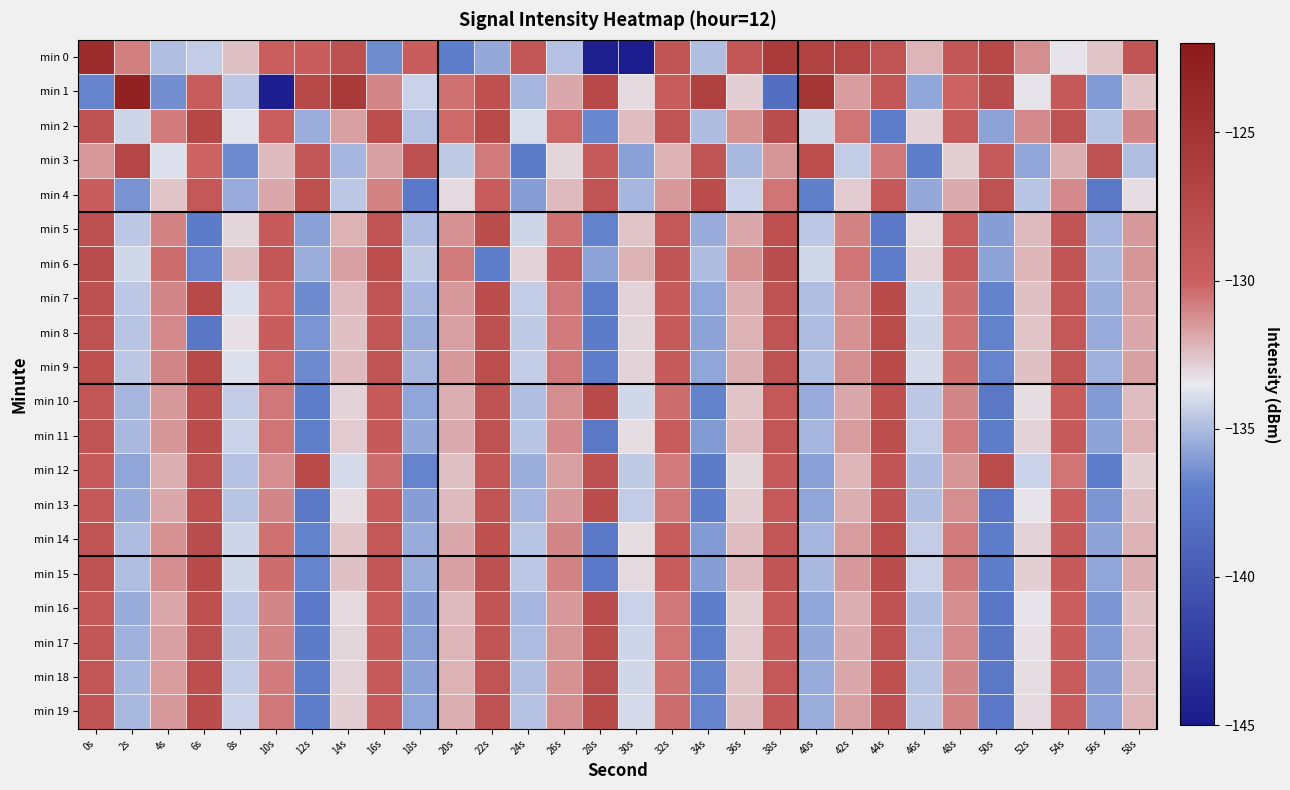

Reading left to right, list all the values displayed in this chart.

min 0: 0s=-124.3	2s=-130.8	4s=-134.9	6s=-134.5	8s=-132.4	10s=-129.9	12s=-129.8	14s=-128.2	16s=-136.5	18s=-129.8	20s=-137.1	22s=-135.6	24s=-129.0	26s=-134.8	28s=-144.4	30s=-144.8	32s=-128.7	34s=-134.9	36s=-129.0	38s=-125.9	40s=-126.7	42s=-127.2	44s=-128.6	46s=-132.2	48s=-129.1	50s=-127.5	52s=-131.2	54s=-133.4	56s=-132.5	58s=-128.8
min 1: 0s=-136.8	2s=-122.9	4s=-136.4	6s=-129.7	8s=-134.6	10s=-144.7	12s=-127.6	14s=-125.7	16s=-131.0	18s=-134.3	20s=-130.5	22s=-128.3	24s=-135.2	26s=-131.8	28s=-127.4	30s=-133.1	32s=-129.7	34s=-126.5	36s=-132.8	38s=-138.2	40s=-125.3	42s=-131.6	44s=-128.9	46s=-135.7	48s=-130.1	50s=-127.8	52s=-133.4	54s=-129.2	56s=-136.1	58s=-132.6
min 2: 0s=-128.5	2s=-134.2	4s=-130.8	6s=-127.3	8s=-133.6	10s=-129.9	12s=-135.4	14s=-131.7	16s=-128.1	18s=-134.8	20s=-130.3	22s=-127.6	24s=-133.9	26s=-130.2	28s=-136.7	30s=-132.4	32s=-128.7	34s=-135.0	36s=-131.3	38s=-127.8	40s=-134.1	42s=-130.6	44s=-137.2	46s=-132.9	48s=-129.4	50s=-135.8	52s=-131.1	54s=-128.4	56s=-134.7	58s=-131.0
min 3: 0s=-131.5	2s=-127.2	4s=-133.8	6s=-130.1	8s=-136.6	10s=-132.3	12s=-128.9	14s=-135.2	16s=-131.7	18s=-128.2	20s=-134.5	22s=-130.8	24s=-137.3	26s=-133.0	28s=-129.5	30s=-135.9	32s=-132.1	34s=-128.6	36s=-135.1	38s=-131.4	40s=-128.1	42s=-134.4	44s=-130.7	46s=-137.1	48s=-132.8	50s=-129.3	52s=-135.7	54s=-132.0	56s=-128.5	58s=-134.9
min 4: 0s=-129.8	2s=-136.3	4s=-132.6	6s=-129.1	8s=-135.5	10s=-131.8	12s=-128.3	14s=-134.6	16s=-130.9	18s=-137.4	20s=-133.1	22s=-129.6	24s=-136.0	26s=-132.3	28s=-128.8	30s=-135.2	32s=-131.5	34s=-128.0	36s=-134.3	38s=-130.6	40s=-137.0	42s=-132.7	44s=-129.2	46s=-135.6	48s=-131.9	50s=-128.4	52s=-134.7	54s=-131.1	56s=-137.5	58s=-133.2
min 5: 0s=-128.2	2s=-134.6	4s=-130.9	6s=-137.3	8s=-133.0	10s=-129.5	12s=-135.9	14s=-132.1	16s=-128.6	18s=-135.0	20s=-131.3	22s=-127.9	24s=-134.2	26s=-130.5	28s=-136.9	30s=-132.6	32s=-129.1	34s=-135.5	36s=-131.8	38s=-128.3	40s=-134.6	42s=-130.9	44s=-137.4	46s=-133.1	48s=-129.6	50s=-136.0	52s=-132.3	54s=-128.8	56s=-135.2	58s=-131.5
min 6: 0s=-127.8	2s=-134.1	4s=-130.4	6s=-136.8	8s=-132.5	10s=-129.0	12s=-135.4	14s=-131.7	16s=-128.1	18s=-134.5	20s=-130.8	22s=-137.2	24s=-132.9	26s=-129.4	28s=-135.8	30s=-132.1	32s=-128.6	34s=-135.0	36s=-131.3	38s=-127.8	40s=-134.1	42s=-130.6	44s=-137.2	46s=-132.9	48s=-129.4	50s=-135.8	52s=-132.2	54s=-128.7	56s=-135.1	58s=-131.4
min 7: 0s=-128.2	2s=-134.6	4s=-131.0	6s=-127.5	8s=-133.8	10s=-130.1	12s=-136.6	14s=-132.3	16s=-128.8	18s=-135.2	20s=-131.5	22s=-128.0	24s=-134.4	26s=-130.7	28s=-137.2	30s=-132.9	32s=-129.4	34s=-135.7	36s=-132.0	38s=-128.5	40s=-134.9	42s=-131.2	44s=-127.7	46s=-134.1	48s=-130.4	50s=-136.9	52s=-132.5	54s=-129.0	56s=-135.4	58s=-131.7
min 8: 0s=-128.4	2s=-134.7	4s=-131.1	6s=-137.6	8s=-133.3	10s=-129.8	12s=-136.2	14s=-132.5	16s=-129.0	18s=-135.4	20s=-131.7	22s=-128.2	24s=-134.5	26s=-130.8	28s=-137.3	30s=-133.0	32s=-129.5	34s=-135.8	36s=-132.1	38s=-128.6	40s=-135.0	42s=-131.3	44s=-127.9	46s=-134.2	48s=-130.5	50s=-136.9	52s=-132.6	54s=-129.1	56s=-135.5	58s=-131.8
min 9: 0s=-128.3	2s=-134.6	4s=-131.0	6s=-127.5	8s=-133.8	10s=-130.2	12s=-136.6	14s=-132.3	16s=-128.8	18s=-135.2	20s=-131.5	22s=-128.1	24s=-134.4	26s=-130.7	28s=-137.2	30s=-132.9	32s=-129.4	34s=-135.7	36s=-132.0	38s=-128.5	40s=-134.9	42s=-131.2	44s=-127.7	46s=-134.0	48s=-130.4	50s=-136.8	52s=-132.5	54s=-129.0	56s=-135.3	58s=-131.7
min 10: 0s=-129.0	2s=-135.2	4s=-131.5	6s=-128.1	8s=-134.4	10s=-130.7	12s=-137.2	14s=-132.9	16s=-129.4	18s=-135.7	20s=-132.0	22s=-128.5	24s=-134.9	26s=-131.2	28s=-127.7	30s=-134.1	32s=-130.4	34s=-136.9	36s=-132.6	38s=-129.1	40s=-135.5	42s=-131.8	44s=-128.3	46s=-134.6	48s=-131.0	50s=-137.5	52s=-133.2	54s=-129.7	56s=-136.1	58s=-132.4
min 11: 0s=-128.8	2s=-135.1	4s=-131.4	6s=-127.9	8s=-134.3	10s=-130.6	12s=-137.0	14s=-132.7	16s=-129.2	18s=-135.6	20s=-131.9	22s=-128.4	24s=-134.7	26s=-131.1	28s=-137.5	30s=-133.2	32s=-129.7	34s=-136.1	36s=-132.4	38s=-128.9	40s=-135.2	42s=-131.6	44s=-128.1	46s=-134.4	48s=-130.8	50s=-137.2	52s=-132.9	54s=-129.4	56s=-135.8	58s=-132.1
min 12: 0s=-129.3	2s=-135.7	4s=-132.0	6s=-128.5	8s=-134.8	10s=-131.2	12s=-127.7	14s=-134.0	16s=-130.4	18s=-136.8	20s=-132.5	22s=-129.0	24s=-135.4	26s=-131.7	28s=-128.2	30s=-134.5	32s=-130.8	34s=-137.3	36s=-133.0	38s=-129.5	40s=-135.9	42s=-132.2	44s=-128.7	46s=-135.0	48s=-131.4	50s=-127.9	52s=-134.3	54s=-130.6	56s=-137.1	58s=-132.8
min 13: 0s=-129.2	2s=-135.5	4s=-131.8	6s=-128.3	8s=-134.7	10s=-131.0	12s=-137.5	14s=-133.2	16s=-129.7	18s=-136.0	20s=-132.3	22s=-128.8	24s=-135.2	26s=-131.5	28s=-128.0	30s=-134.4	32s=-130.7	34s=-137.1	36s=-132.8	38s=-129.3	40s=-135.7	42s=-132.0	44s=-128.5	46s=-134.9	48s=-131.2	50s=-137.7	52s=-133.4	54s=-129.9	56s=-136.2	58s=-132.5
min 14: 0s=-128.6	2s=-135.0	4s=-131.3	6s=-127.8	8s=-134.2	10s=-130.5	12s=-136.9	14s=-132.6	16s=-129.1	18s=-135.5	20s=-131.8	22s=-128.3	24s=-134.7	26s=-131.0	28s=-137.5	30s=-133.2	32s=-129.7	34s=-136.1	36s=-132.4	38s=-128.9	40s=-135.2	42s=-131.6	44s=-128.1	46s=-134.4	48s=-130.8	50s=-137.2	52s=-132.9	54s=-129.4	56s=-135.8	58s=-132.1
min 15: 0s=-128.5	2s=-134.9	4s=-131.2	6s=-127.7	8s=-134.1	10s=-130.4	12s=-136.8	14s=-132.5	16s=-129.0	18s=-135.4	20s=-131.7	22s=-128.2	24s=-134.6	26s=-130.9	28s=-137.4	30s=-133.1	32s=-129.6	34s=-136.0	36s=-132.3	38s=-128.8	40s=-135.1	42s=-131.5	44s=-128.0	46s=-134.3	48s=-130.7	50s=-137.1	52s=-132.8	54s=-129.3	56s=-135.7	58s=-132.0
min 16: 0s=-129.1	2s=-135.5	4s=-131.8	6s=-128.3	8s=-134.6	10s=-131.0	12s=-137.4	14s=-133.1	16s=-129.6	18s=-136.0	20s=-132.3	22s=-128.8	24s=-135.2	26s=-131.5	28s=-128.0	30s=-134.3	32s=-130.7	34s=-137.1	36s=-132.8	38s=-129.3	40s=-135.7	42s=-132.0	44s=-128.5	46s=-134.9	48s=-131.2	50s=-137.7	52s=-133.4	54s=-129.9	56s=-136.2	58s=-132.5
min 17: 0s=-129.0	2s=-135.3	4s=-131.7	6s=-128.2	8s=-134.5	10s=-130.9	12s=-137.3	14s=-133.0	16s=-129.5	18s=-135.9	20s=-132.2	22s=-128.7	24s=-135.0	26s=-131.4	28s=-127.9	30s=-134.2	32s=-130.6	34s=-137.0	36s=-132.7	38s=-129.2	40s=-135.6	42s=-131.9	44s=-128.4	46s=-134.8	48s=-131.1	50s=-137.6	52s=-133.3	54s=-129.8	56s=-136.1	58s=-132.4
min 18: 0s=-128.9	2s=-135.2	4s=-131.6	6s=-128.1	8s=-134.4	10s=-130.8	12s=-137.2	14s=-132.9	16s=-129.4	18s=-135.8	20s=-132.1	22s=-128.6	24s=-134.9	26s=-131.3	28s=-127.8	30s=-134.1	32s=-130.5	34s=-136.9	36s=-132.6	38s=-129.1	40s=-135.5	42s=-131.8	44s=-128.3	46s=-134.7	48s=-131.0	50s=-137.5	52s=-133.2	54s=-129.7	56s=-136.0	58s=-132.3
min 19: 0s=-128.8	2s=-135.1	4s=-131.5	6s=-128.0	8s=-134.3	10s=-130.7	12s=-137.1	14s=-132.8	16s=-129.3	18s=-135.7	20s=-132.0	22s=-128.5	24s=-134.8	26s=-131.2	28s=-127.7	30s=-134.0	32s=-130.4	34s=-136.8	36s=-132.5	38s=-129.0	40s=-135.4	42s=-131.7	44s=-128.2	46s=-134.6	48s=-130.9	50s=-137.4	52s=-133.1	54s=-129.6	56s=-135.9	58s=-132.2